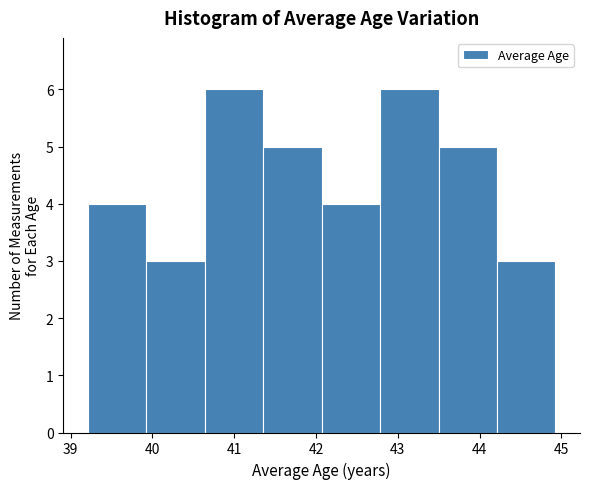

How tall is the bar that spans 42.8 to 43.5 on the x-axis? Neither the bar edges nor the heights are printed on the chart, so give them approximately, as read against the axes.

6